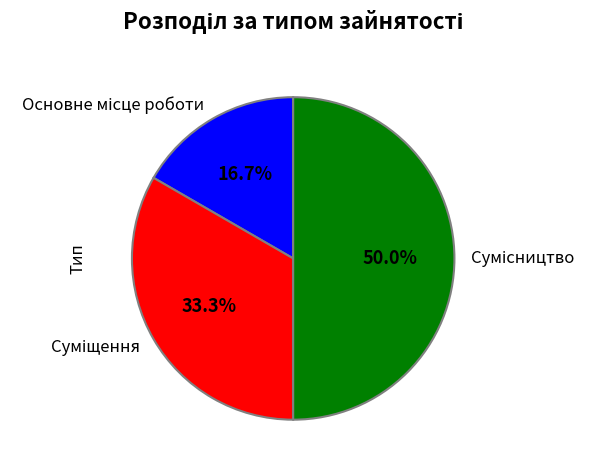

How many segments does this pie chart have?

3